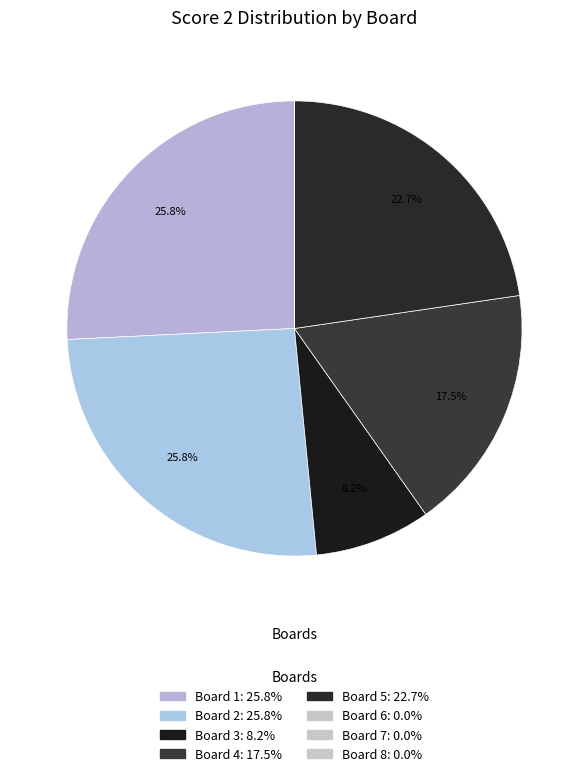

Between Board 3 and Board 5, which is larger?

Board 5